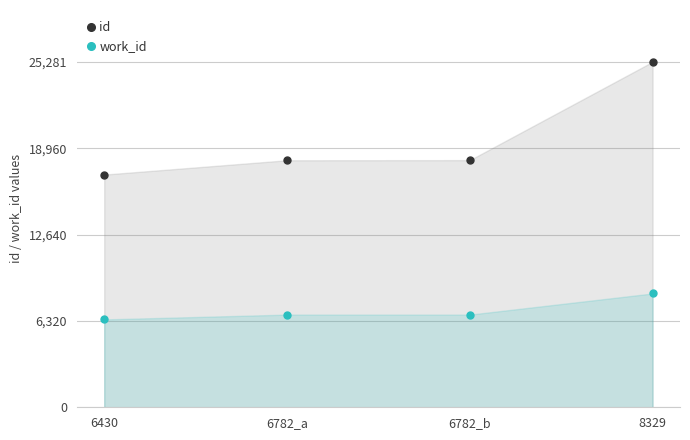

True or false: work_id and id cross at least once.

False